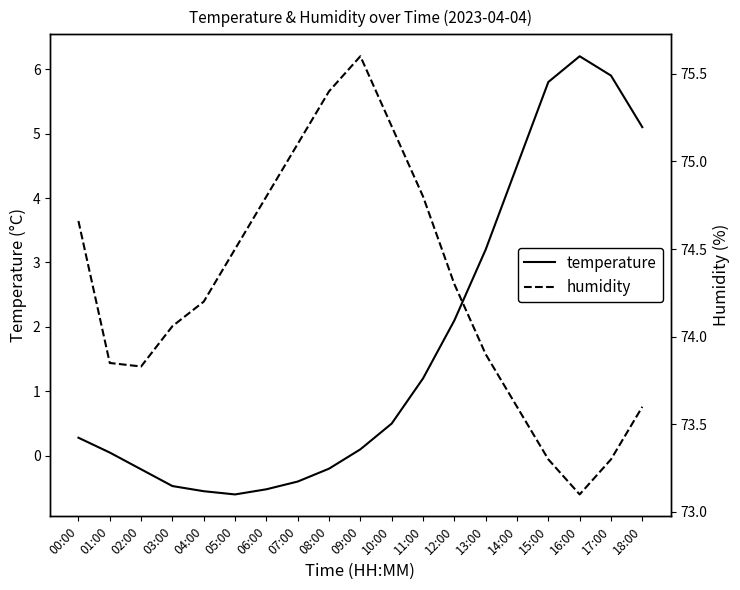

At 01:00, list the series in order from smallest to largest.

temperature, humidity